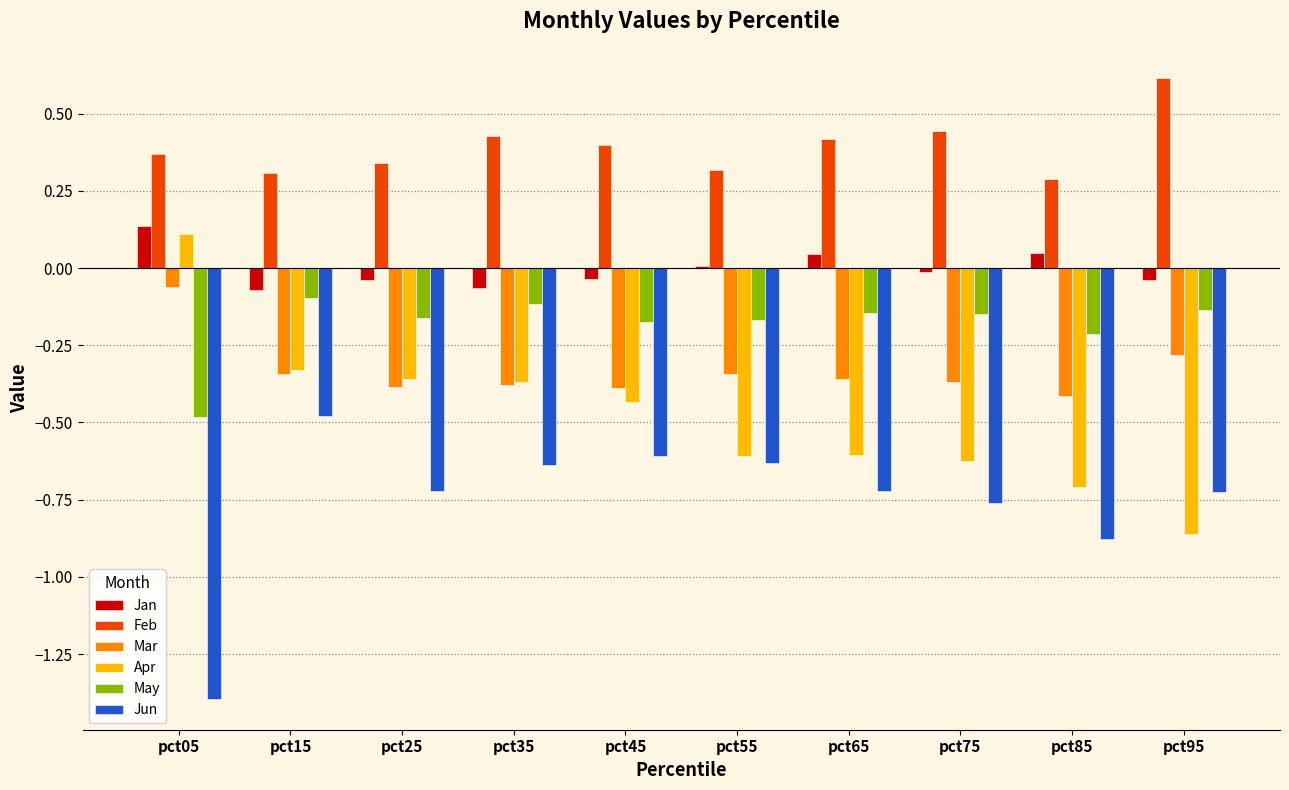

The value of Apr at pct85 is -0.7. True or false?

True